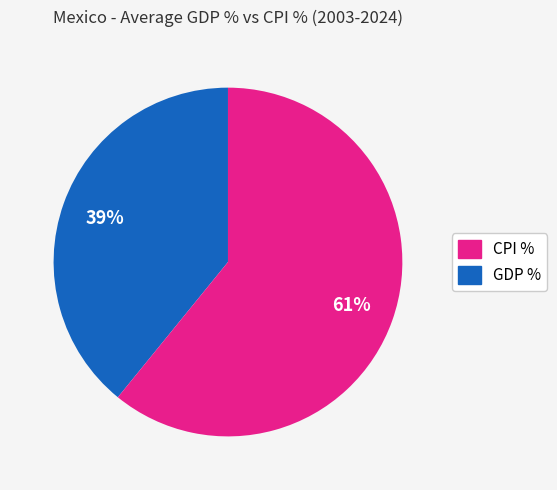

Does any single category account for the majority?

Yes